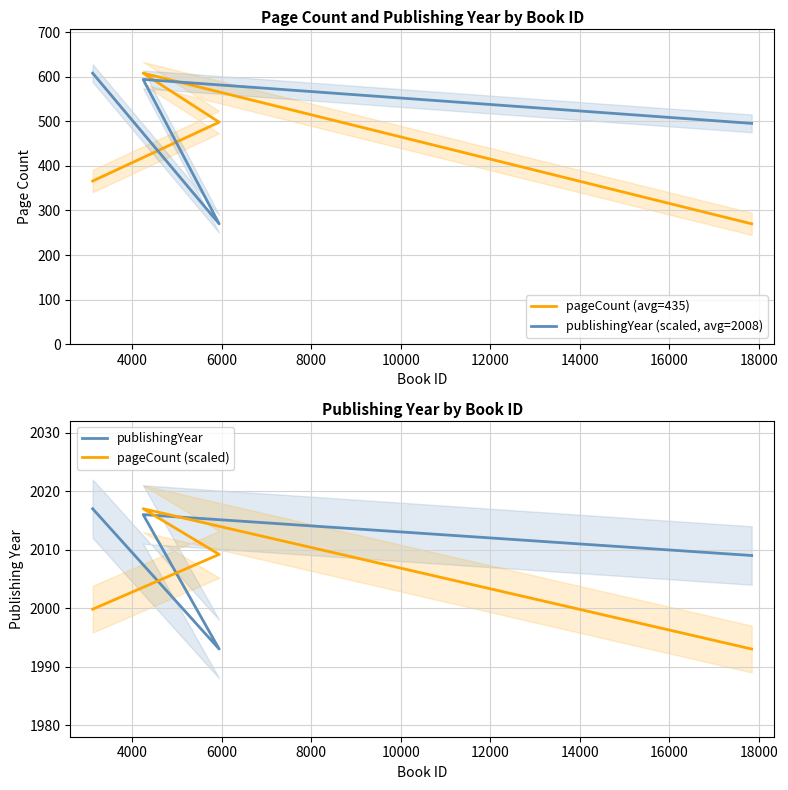

True or false: pageCount (avg=435) and publishingYear (scaled, avg=2008) cross at least once.

True